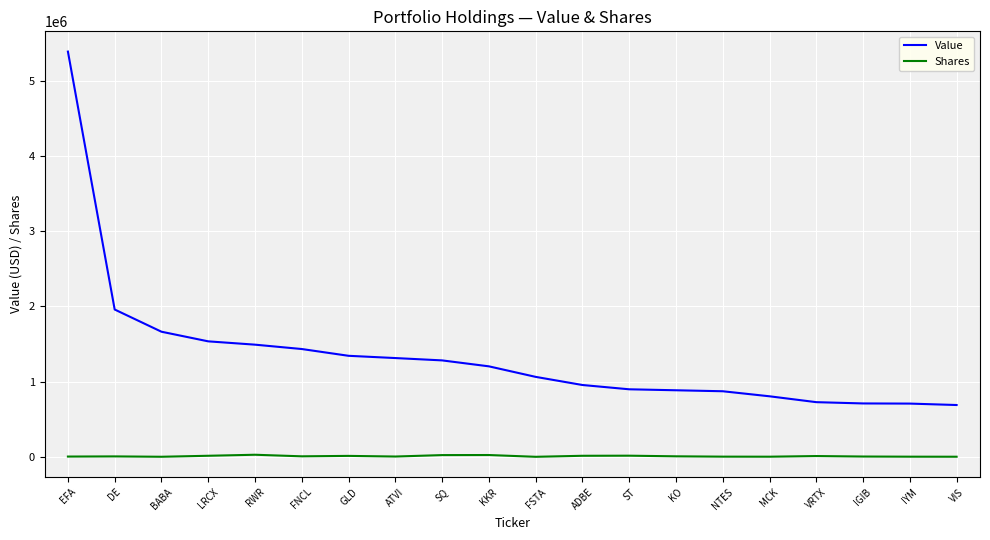

True or false: Shares has more than 2 points higher than both neighbors.

True